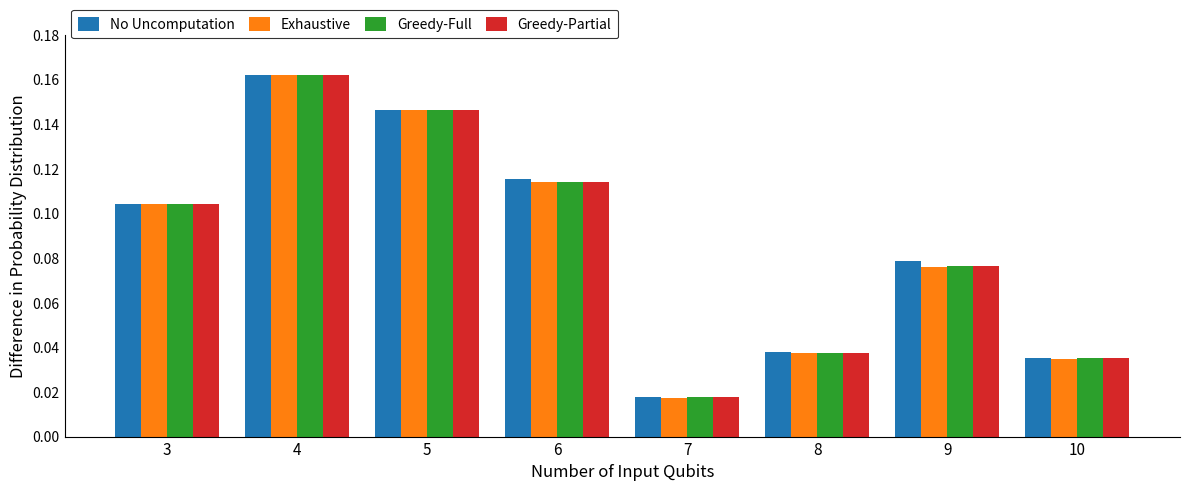

What is the sum of all Exhaustive values?

0.7